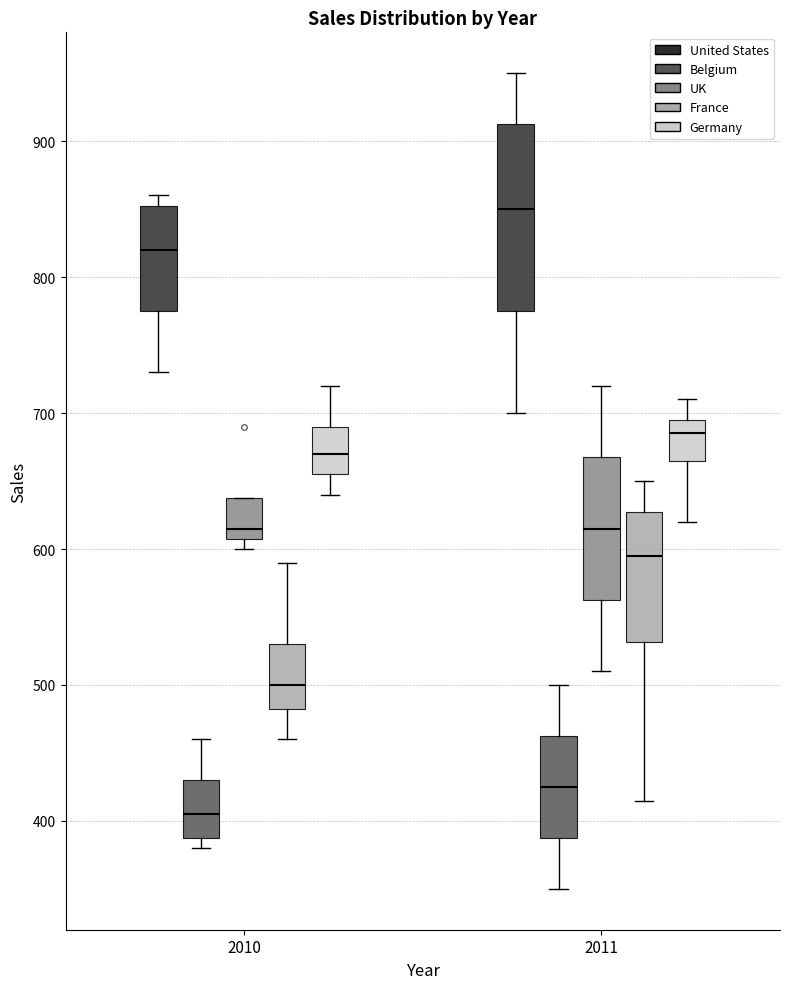

Where does the lower whisker of the box for 2011 (Belgium) end on the y-axis? The values are not printed on the chart, so give them approximately, as read against the axis.

350